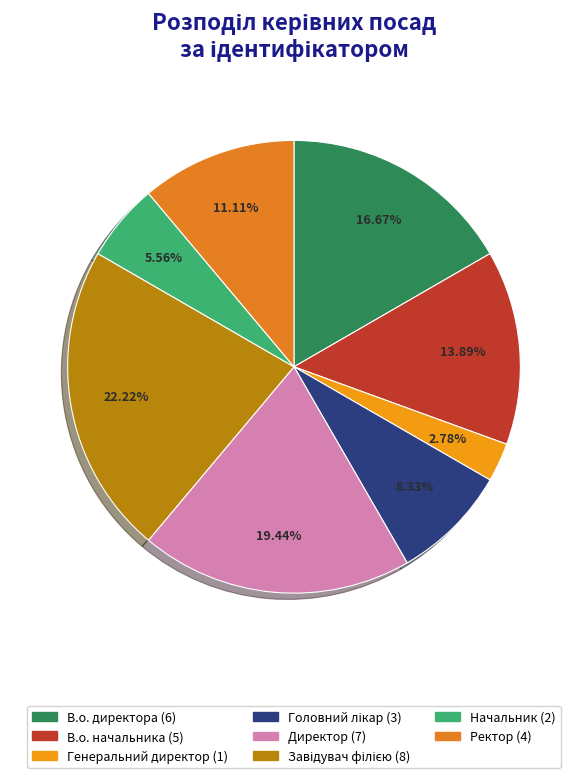

What is the smallest slice in the pie chart?

Генеральний директор